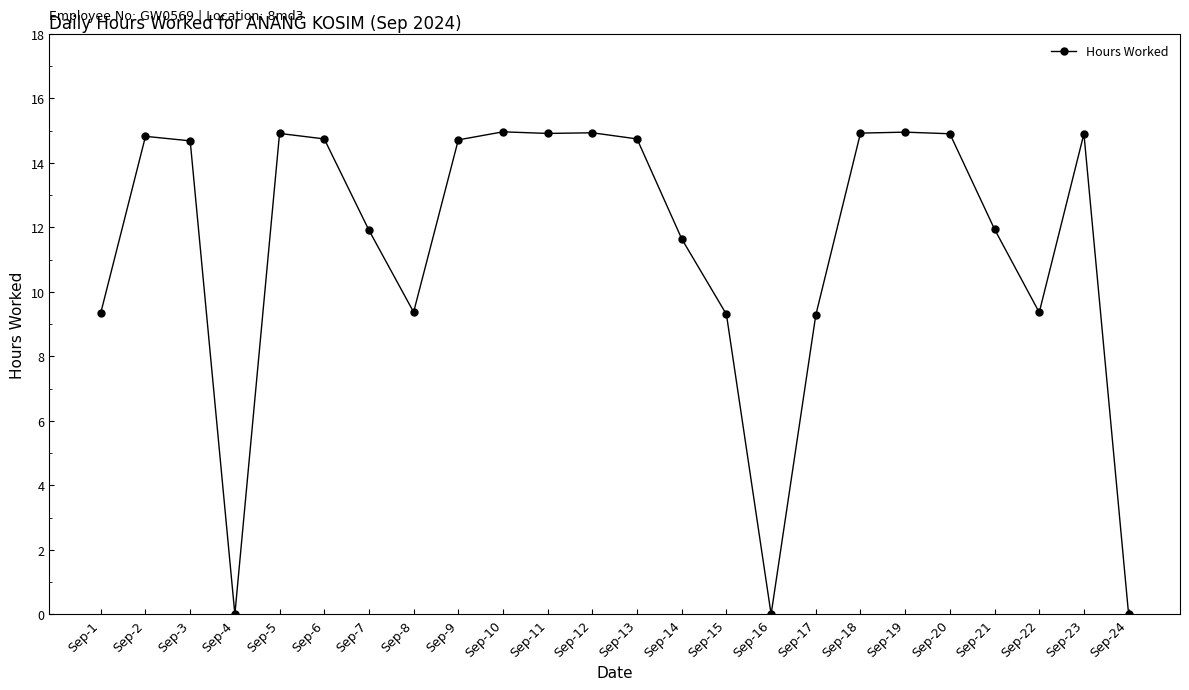

Between Sep-8 and Sep-20, which is larger?

Sep-20